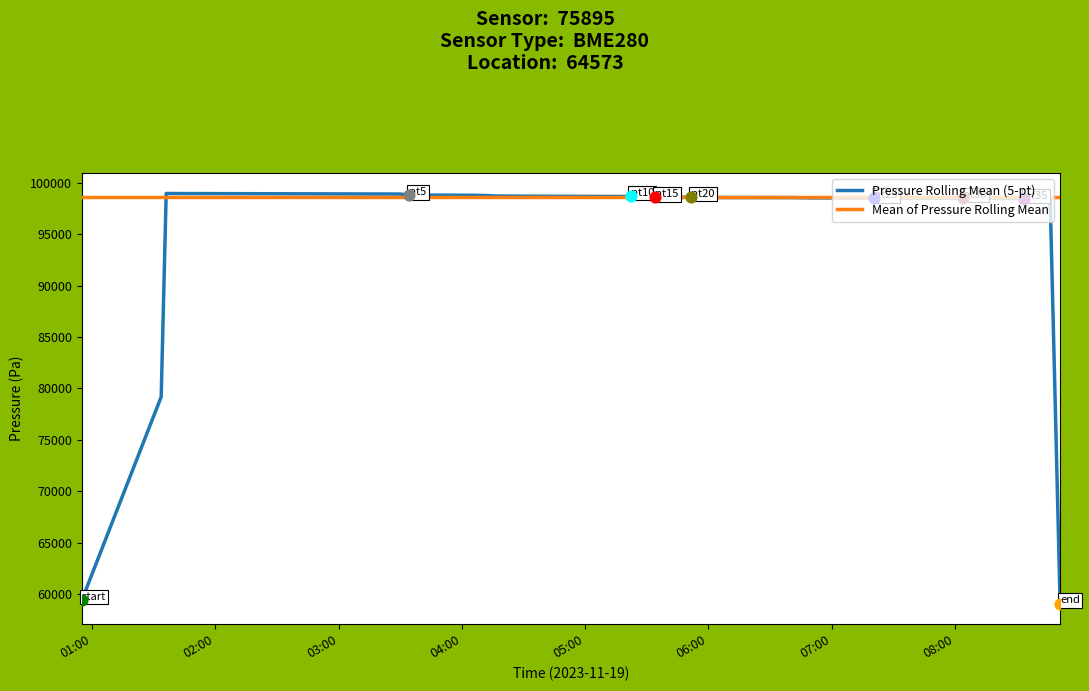

Which series has the largest total across all categories?

Mean of Pressure Rolling Mean